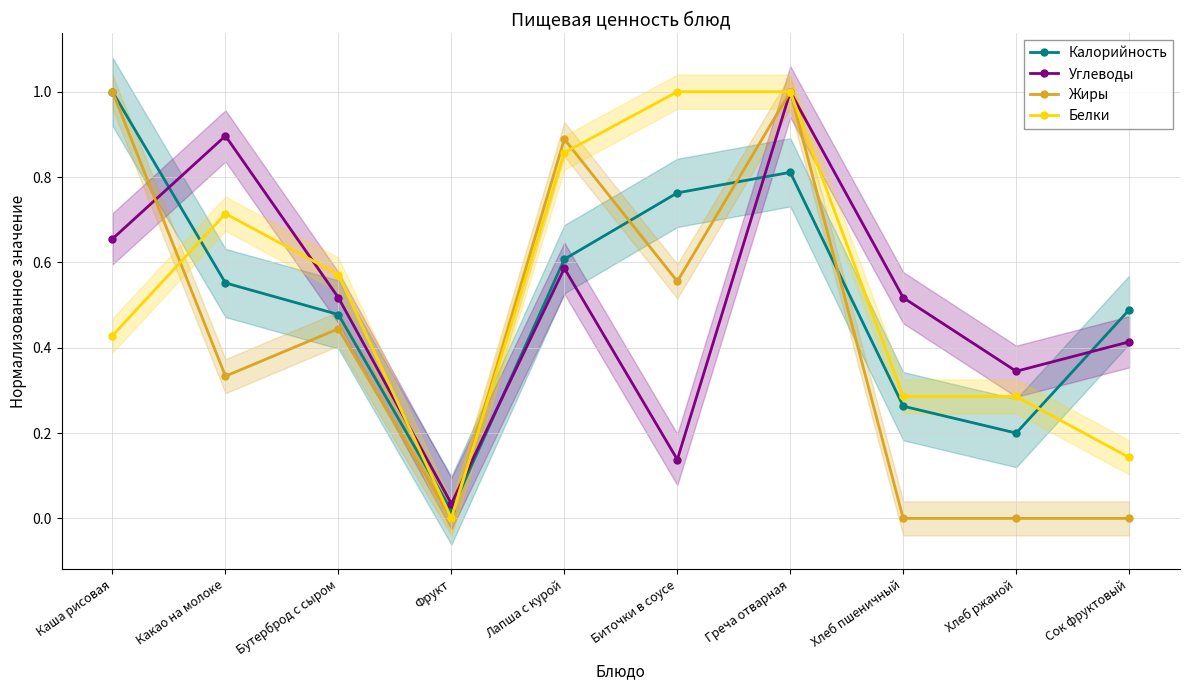

At how many categories does at least one series exceed 0?

10